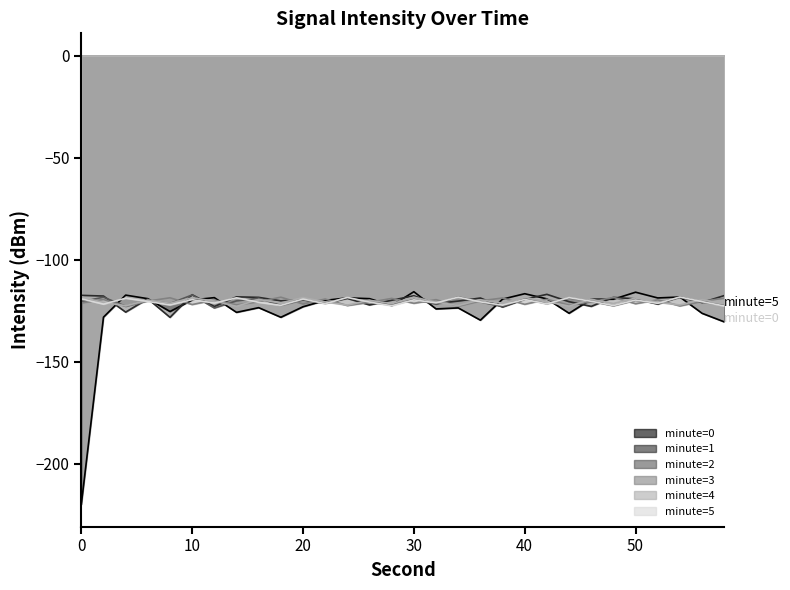

Does the chart display data point markers on the line(s)?

No